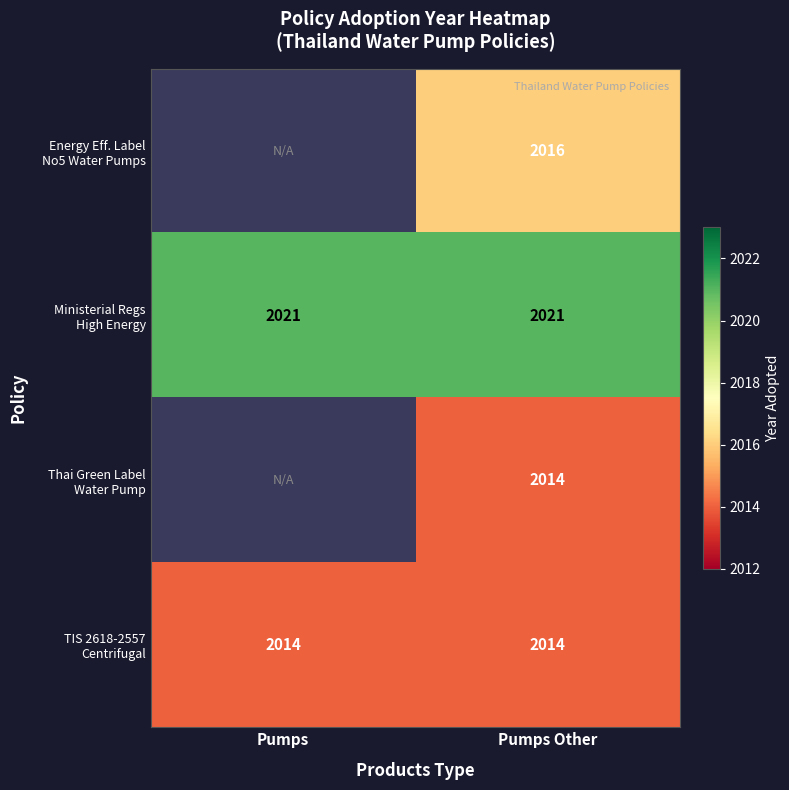

What is the total value across all series at Pumps Other?

8065